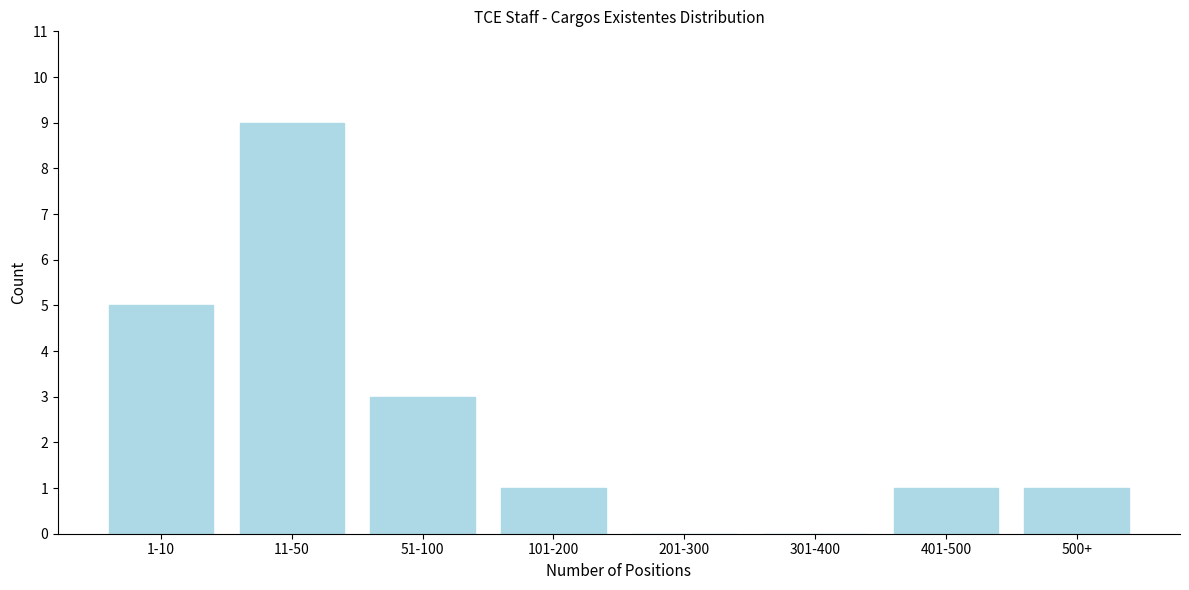

Reading left to right, list all the values displayed in this chart.

1-10=5	11-50=9	51-100=3	101-200=1	201-300=0	301-400=0	401-500=1	500+=1